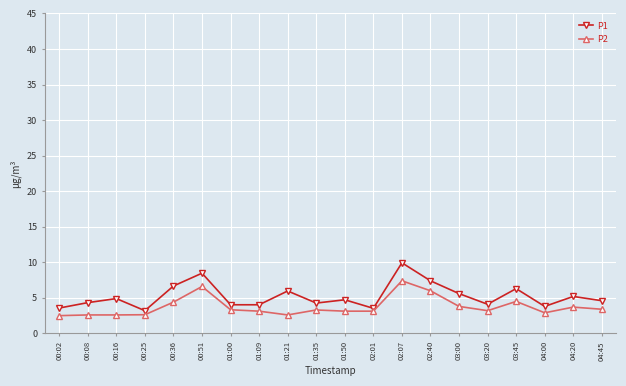

At how many categories does at least one series exceed 3?

20